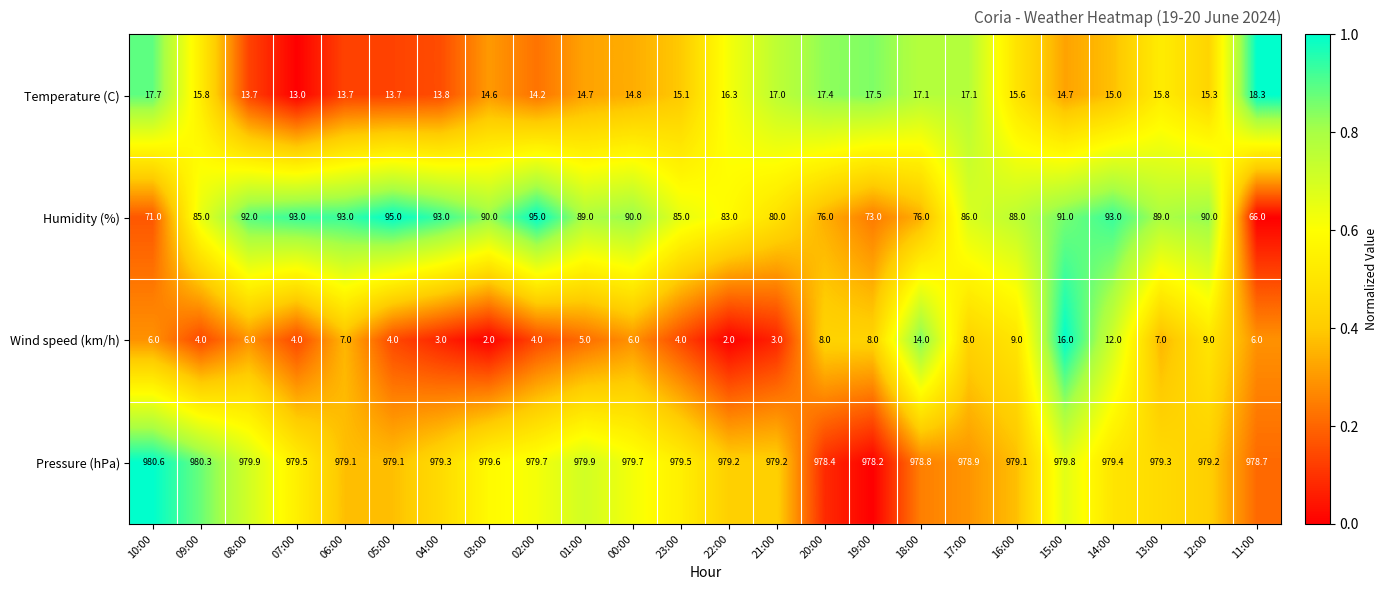

Where is Temperature (C) nearest to the value 15?

14:00